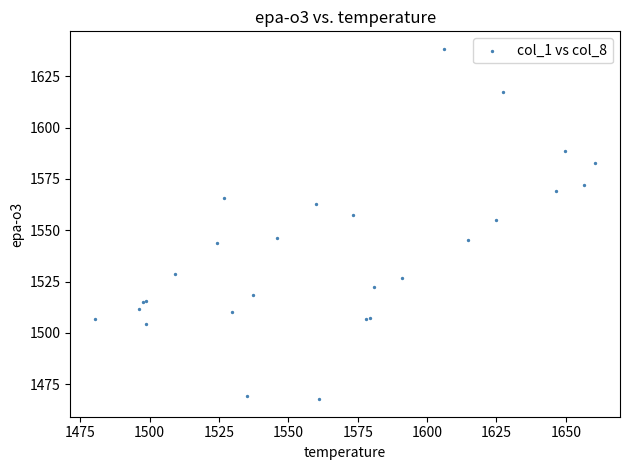

What Y value in the scatter plot is closest to 1553?

1555.0